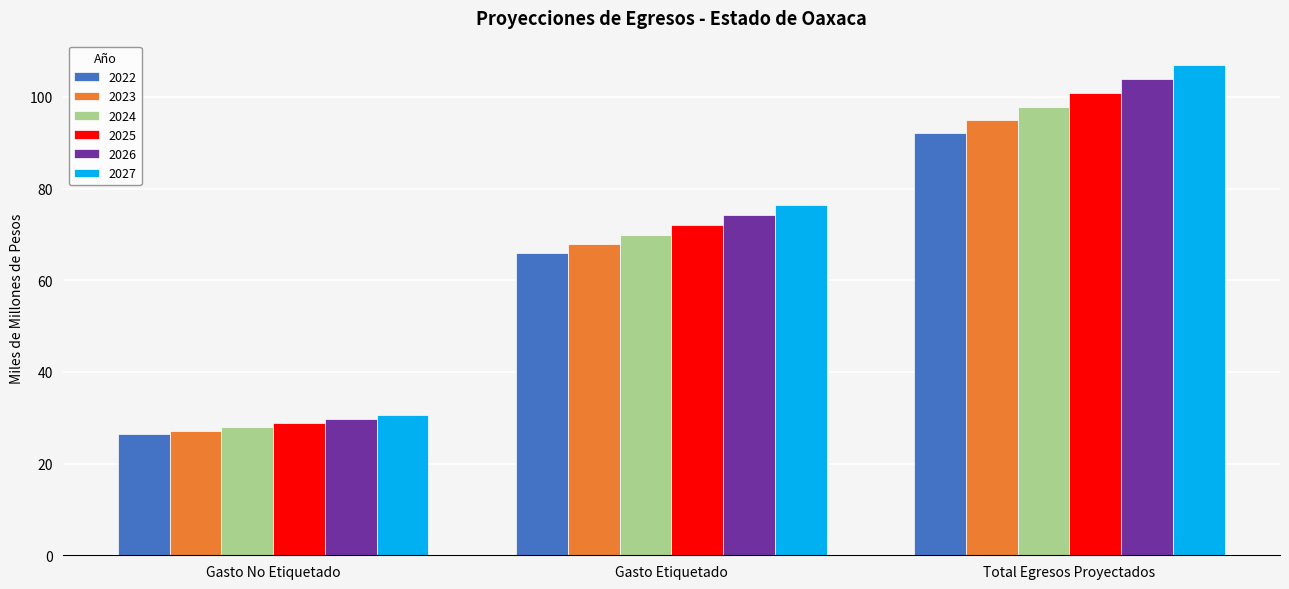

What is the label of the 2nd bar from the right?

Gasto Etiquetado